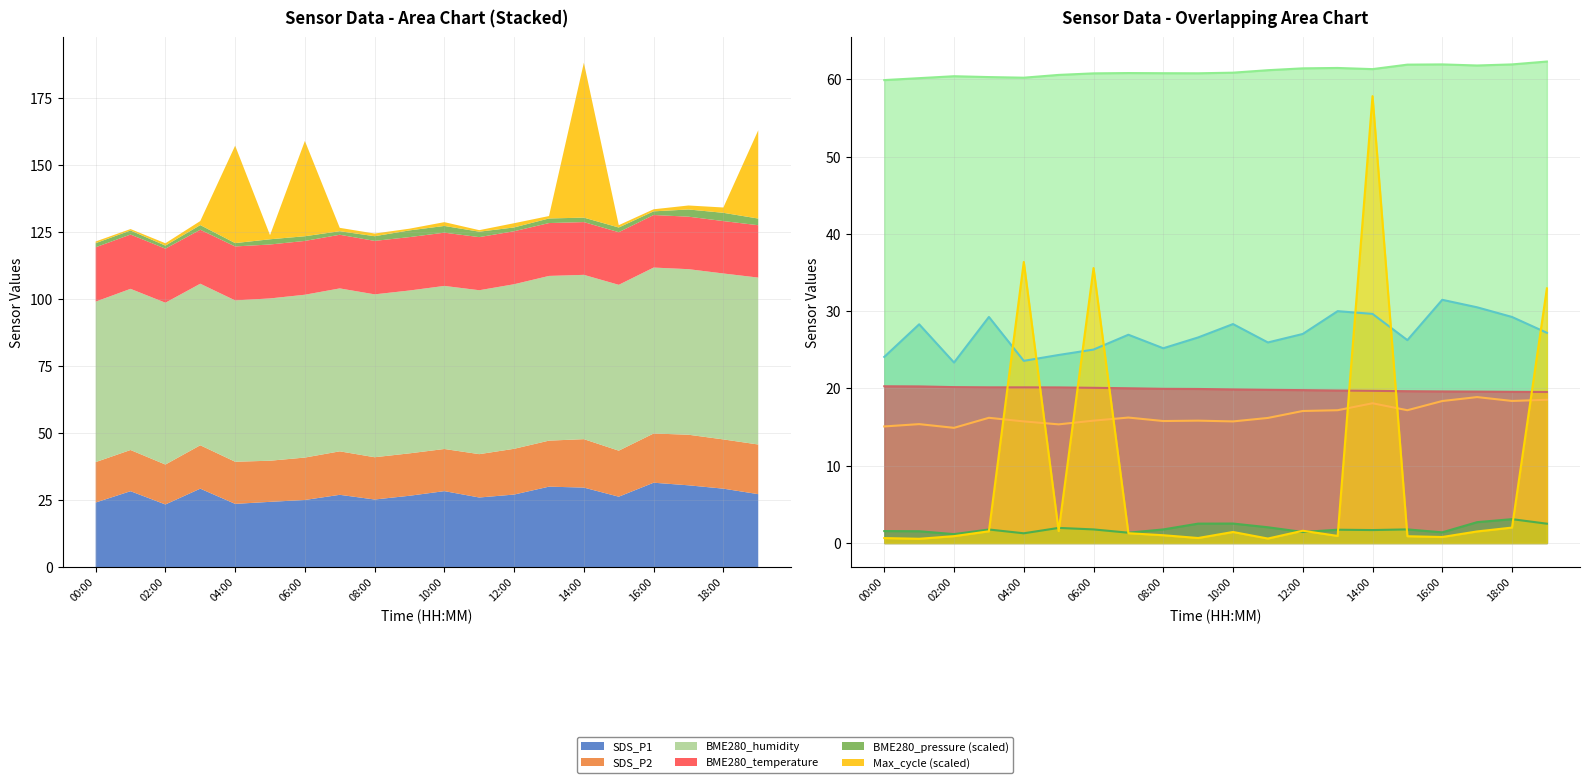

Reading left to right, extract all data points from this chart.

BME280_pressure: 00:00=1.5	01:00=1.5	02:00=1.1	03:00=1.7	04:00=1.2	05:00=1.9	06:00=1.8	07:00=1.3	08:00=1.8	09:00=2.5	10:00=2.5	11:00=2.0	12:00=1.4	13:00=1.7	14:00=1.7	15:00=1.8	16:00=1.4	17:00=2.7	18:00=3.1	19:00=2.5
SDS_P1: 00:00=24.1	01:00=28.3	02:00=23.4	03:00=29.2	04:00=23.6	05:00=24.3	06:00=25.0	07:00=26.9	08:00=25.2	09:00=26.6	10:00=28.3	11:00=25.9	12:00=27.1	13:00=30.0	14:00=29.6	15:00=26.2	16:00=31.5	17:00=30.5	18:00=29.2	19:00=27.2
SDS_P2: 00:00=15.1	01:00=15.4	02:00=14.9	03:00=16.2	04:00=15.7	05:00=15.3	06:00=15.8	07:00=16.2	08:00=15.8	09:00=15.8	10:00=15.7	11:00=16.2	12:00=17.1	13:00=17.2	14:00=18.1	15:00=17.2	16:00=18.4	17:00=18.9	18:00=18.4	19:00=18.5
BME280_humidity: 00:00=59.9	01:00=60.2	02:00=60.4	03:00=60.3	04:00=60.2	05:00=60.6	06:00=60.8	07:00=60.8	08:00=60.8	09:00=60.8	10:00=60.9	11:00=61.2	12:00=61.4	13:00=61.5	14:00=61.3	15:00=61.9	16:00=61.9	17:00=61.8	18:00=61.9	19:00=62.3
BME280_temperature: 00:00=20.3	01:00=20.3	02:00=20.2	03:00=20.1	04:00=20.1	05:00=20.1	06:00=20.1	07:00=20.0	08:00=19.9	09:00=19.9	10:00=19.9	11:00=19.8	12:00=19.8	13:00=19.7	14:00=19.7	15:00=19.6	16:00=19.6	17:00=19.6	18:00=19.6	19:00=19.5
Max_cycle: 00:00=0.6	01:00=0.5	02:00=0.9	03:00=1.5	04:00=36.4	05:00=1.5	06:00=35.6	07:00=1.3	08:00=1.0	09:00=0.6	10:00=1.4	11:00=0.6	12:00=1.6	13:00=0.9	14:00=57.8	15:00=0.9	16:00=0.8	17:00=1.5	18:00=2.0	19:00=33.0